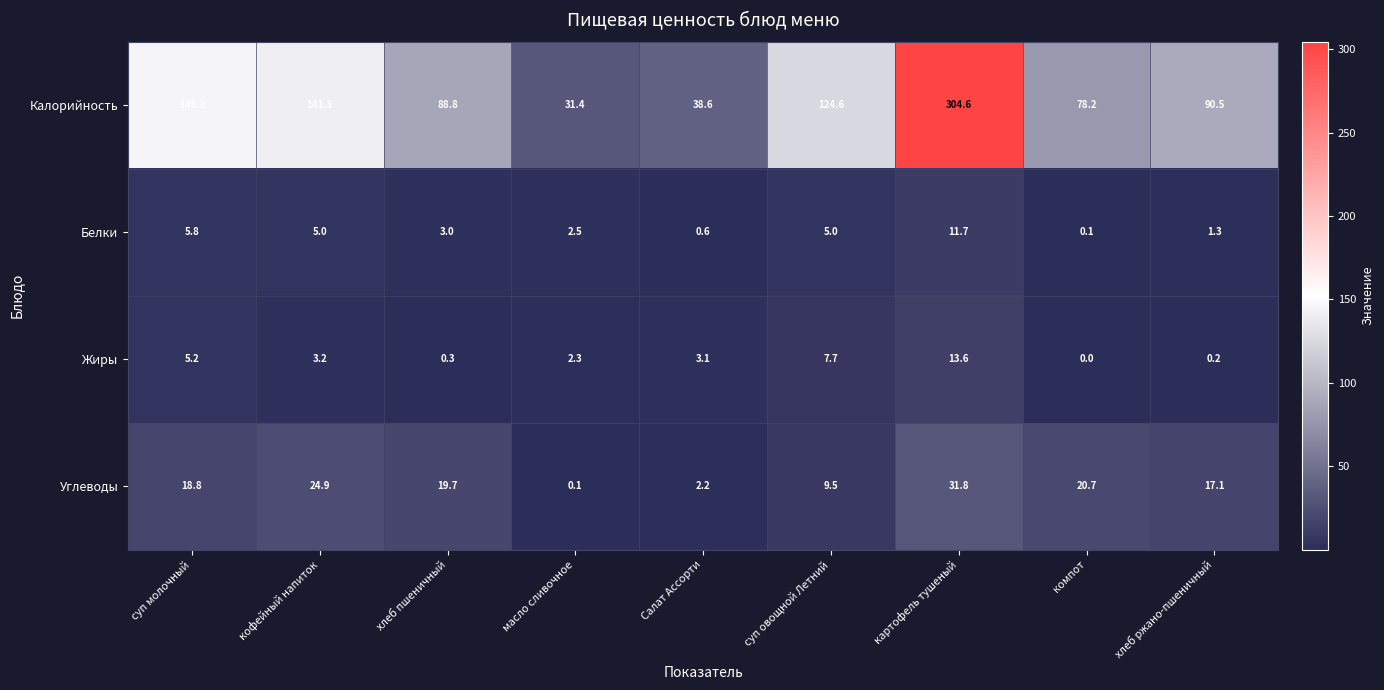

What is the approximate value of Белки at кофейный напиток?

5.0